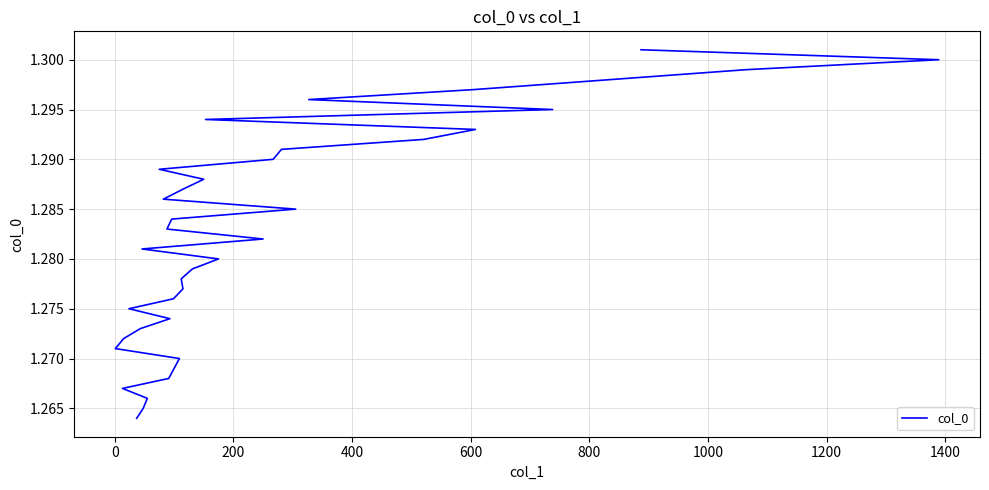

Reading left to right, what are all the values shown in this chart?

1.3	1.3	1.3	1.3	1.3	1.3	1.3	1.3	1.3	1.3	1.3	1.3	1.3	1.3	1.3	1.3	1.3	1.3	1.3	1.3	1.3	1.3	1.3	1.3	1.3	1.3	1.3	1.3	1.3	1.3	1.3	1.3	1.3	1.3	1.3	1.3